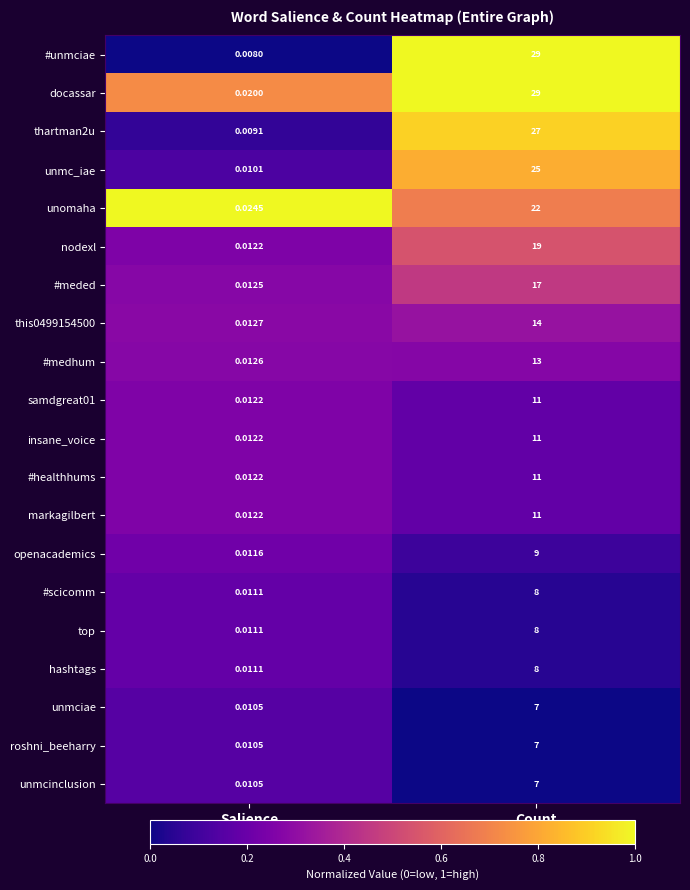

At which category is the sum across all series the highest?

Count